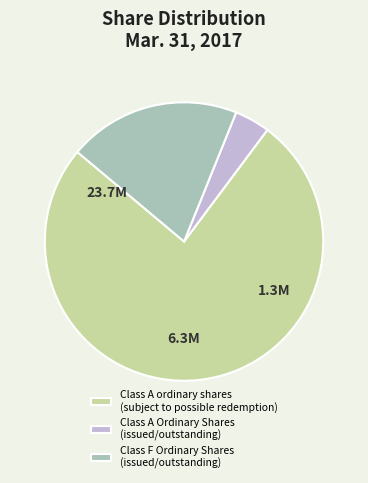

Which has a higher value, Class F Ordinary Shares (issued/outstanding) or Class A ordinary shares (subject to possible redemption)?

Class A ordinary shares (subject to possible redemption)